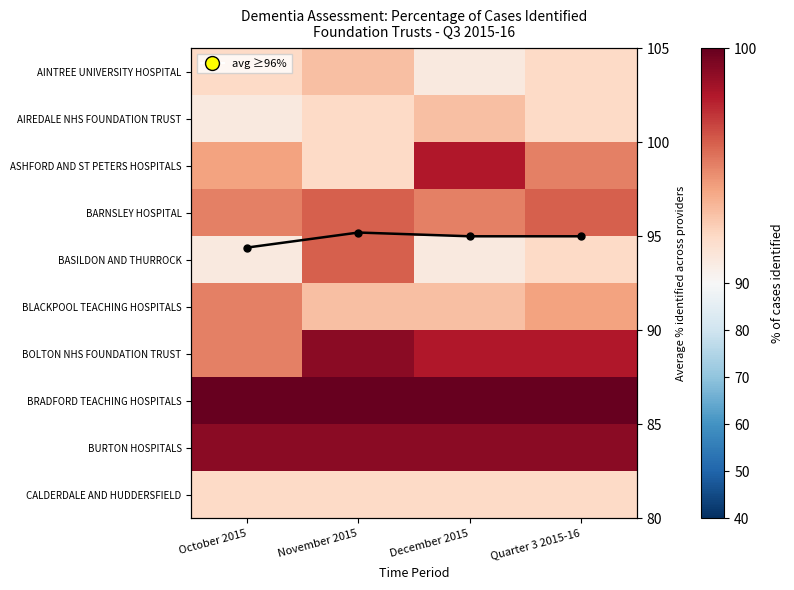

What is the sum of the AINTREE UNIVERSITY HOSPITAL values at Quarter 3 2015-16 and November 2015?

185.0